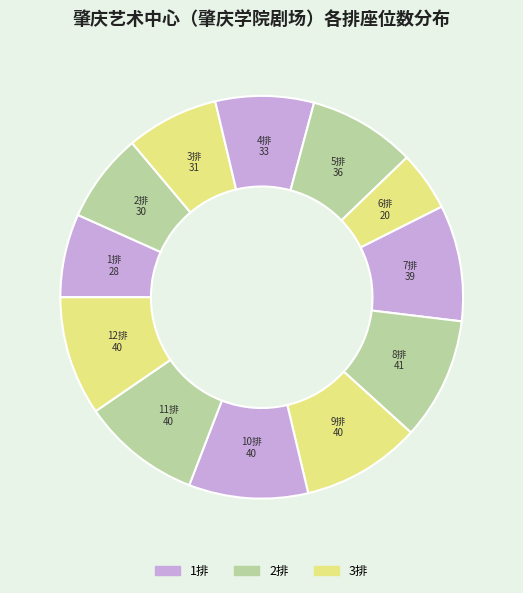

Which slice is the largest?

8排